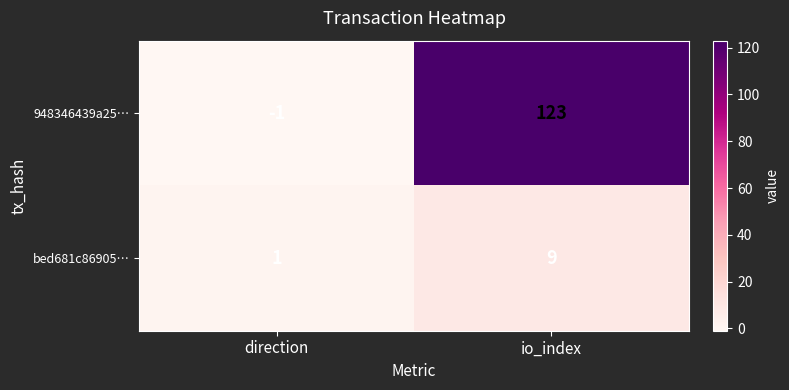

Reading left to right, list all the values displayed in this chart.

948346439a25…: -1	123
bed681c86905…: 1	9